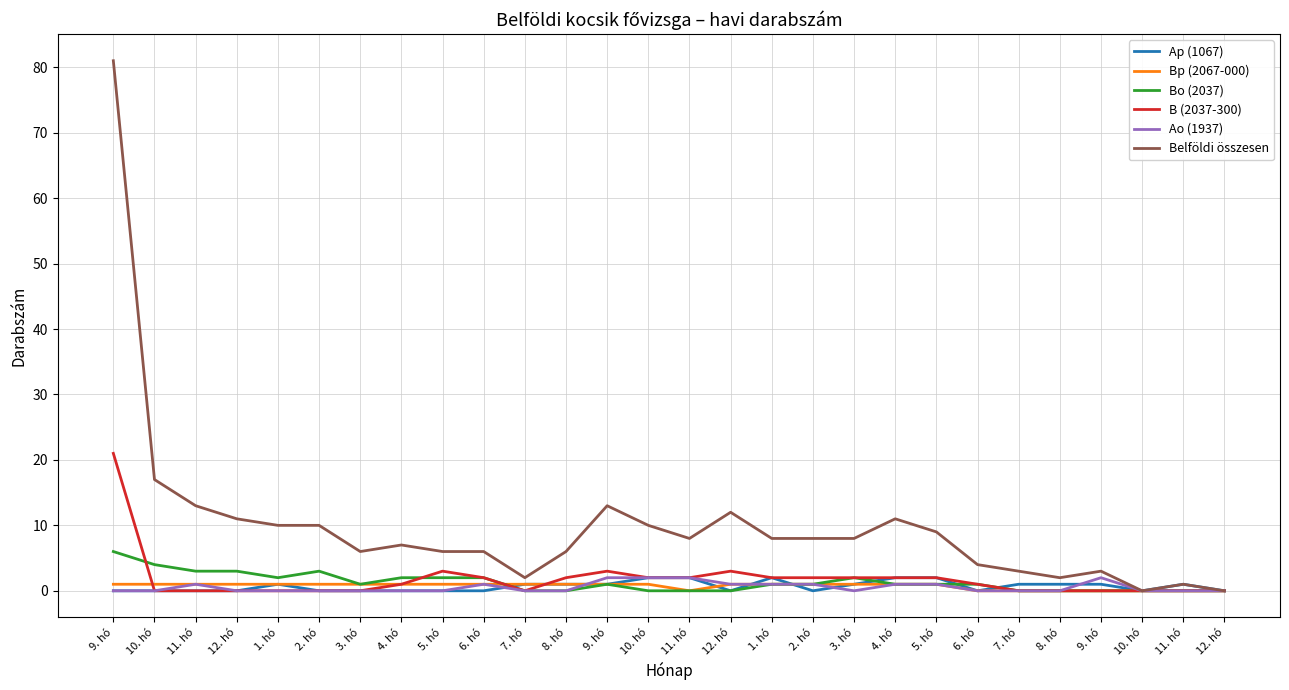

True or false: Ap (1067) has a value of 1 at 9. hó.

False